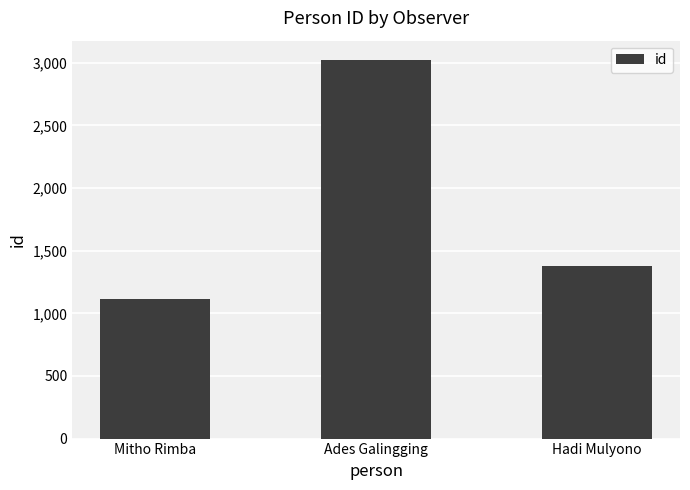

What is the change in value from Mitho Rimba to Ades Galingging?

+1914